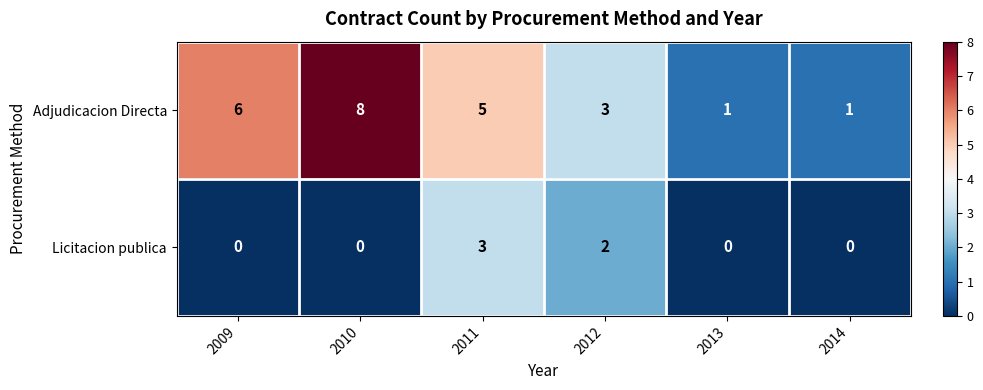

Rank the series by their average value, from highest to lowest.

Adjudicacion Directa, Licitacion publica